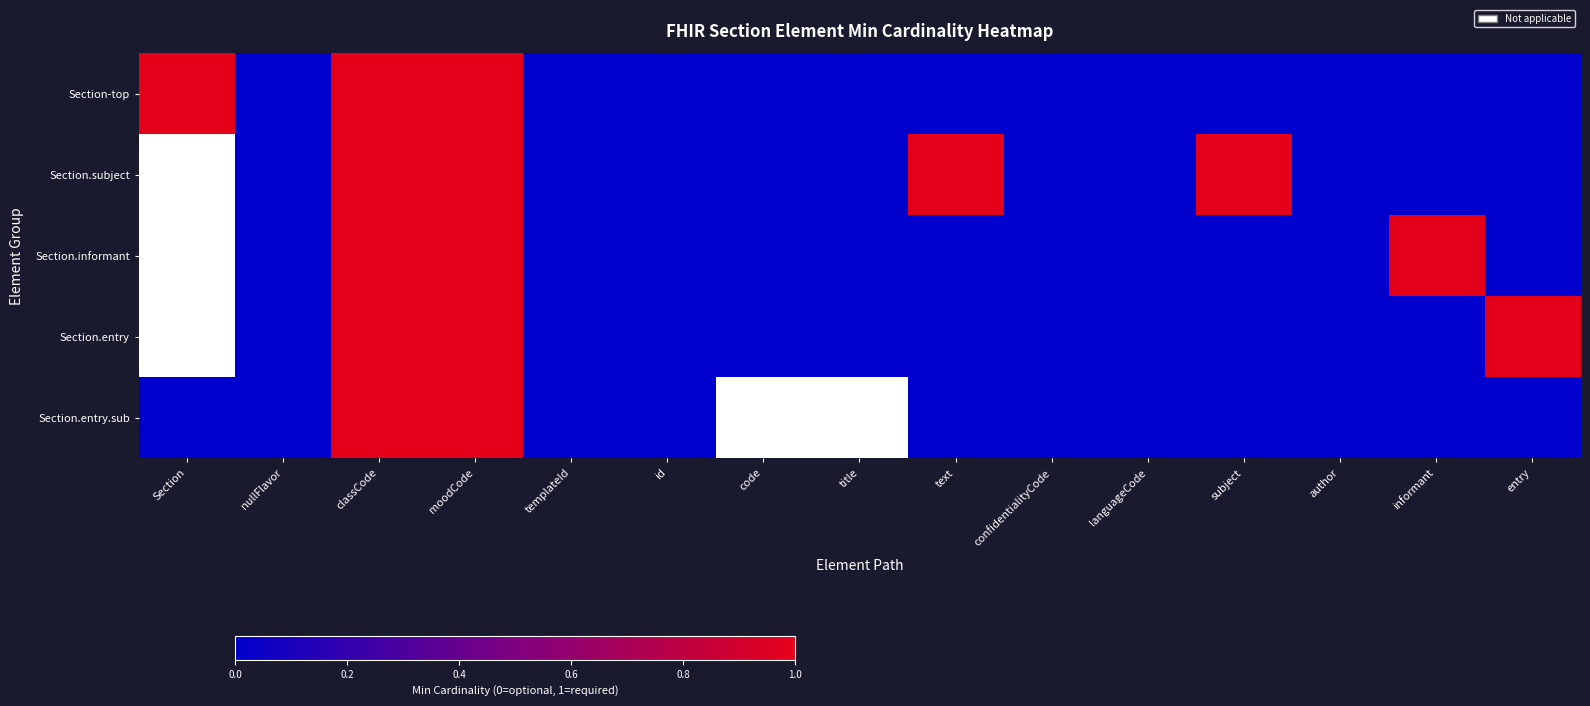

What is the difference between the highest and lowest values at entry?

1.0